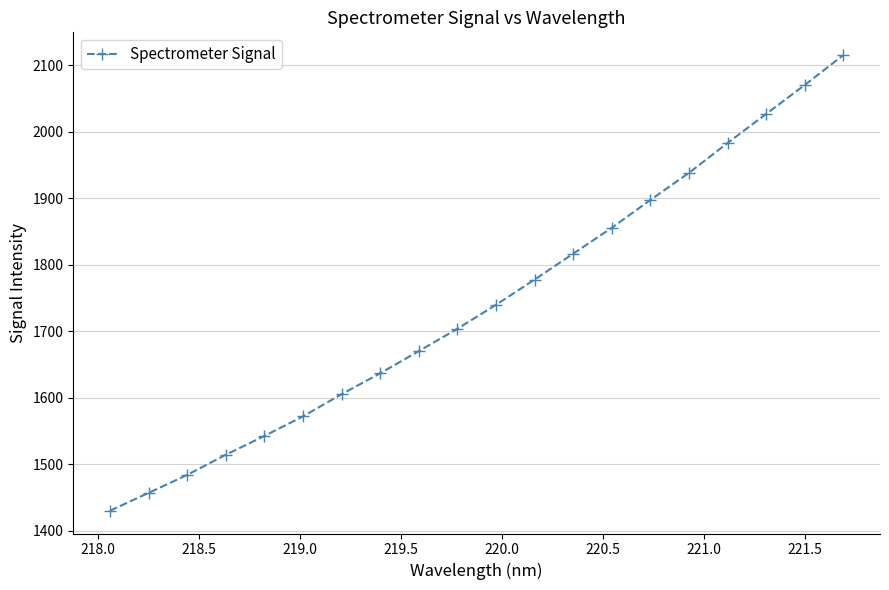

What is the minimum value shown in the chart?

1429.8